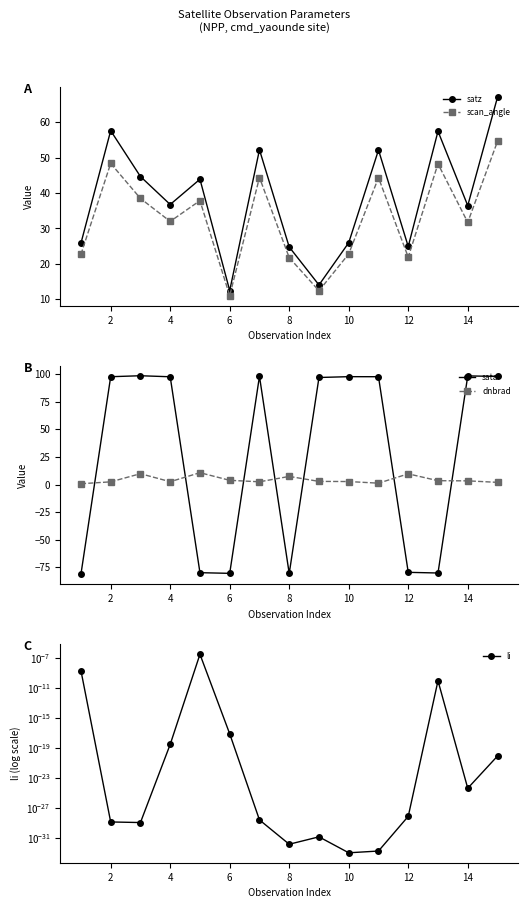

How many intersections are there between satz and sata?

7